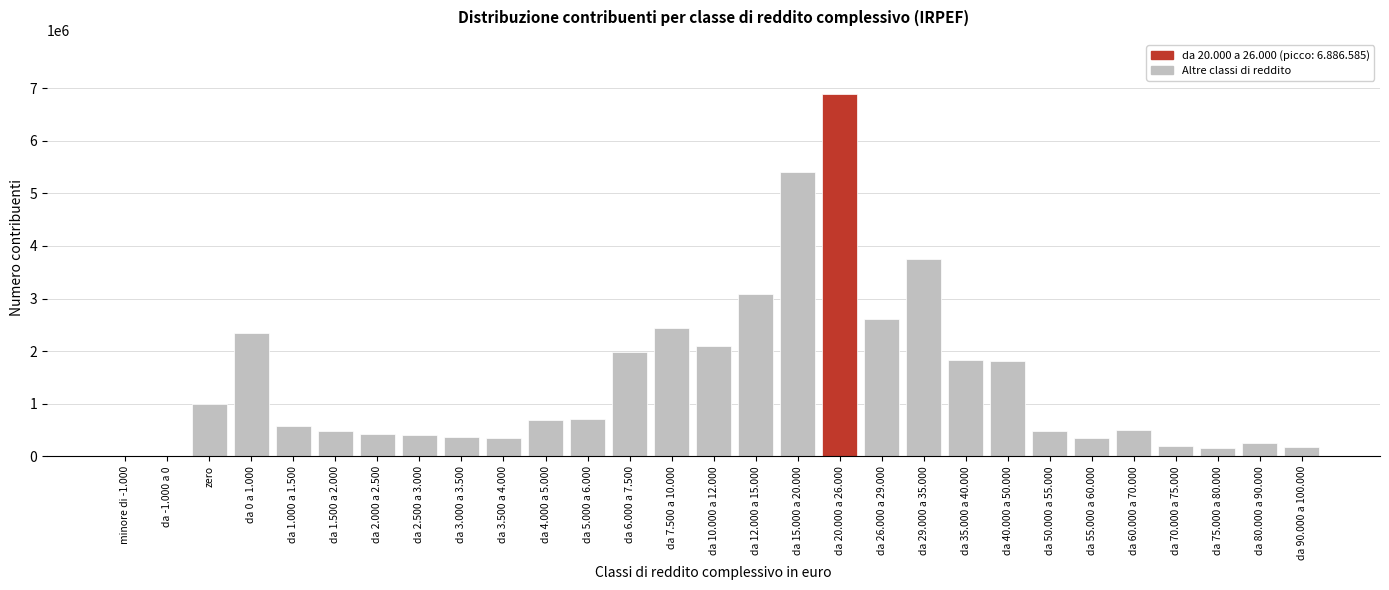

What is the sum of all values?

41373201